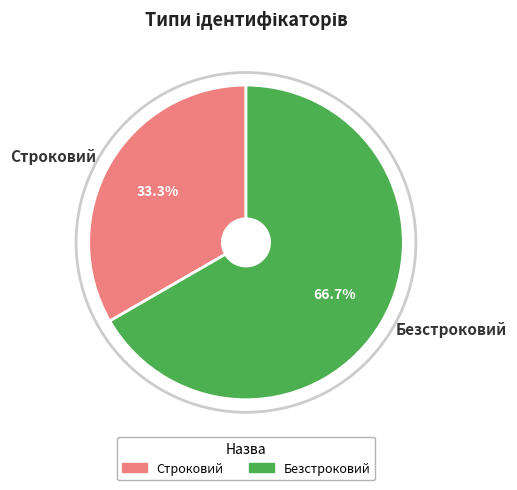

Which category accounts for the majority?

Безстроковий